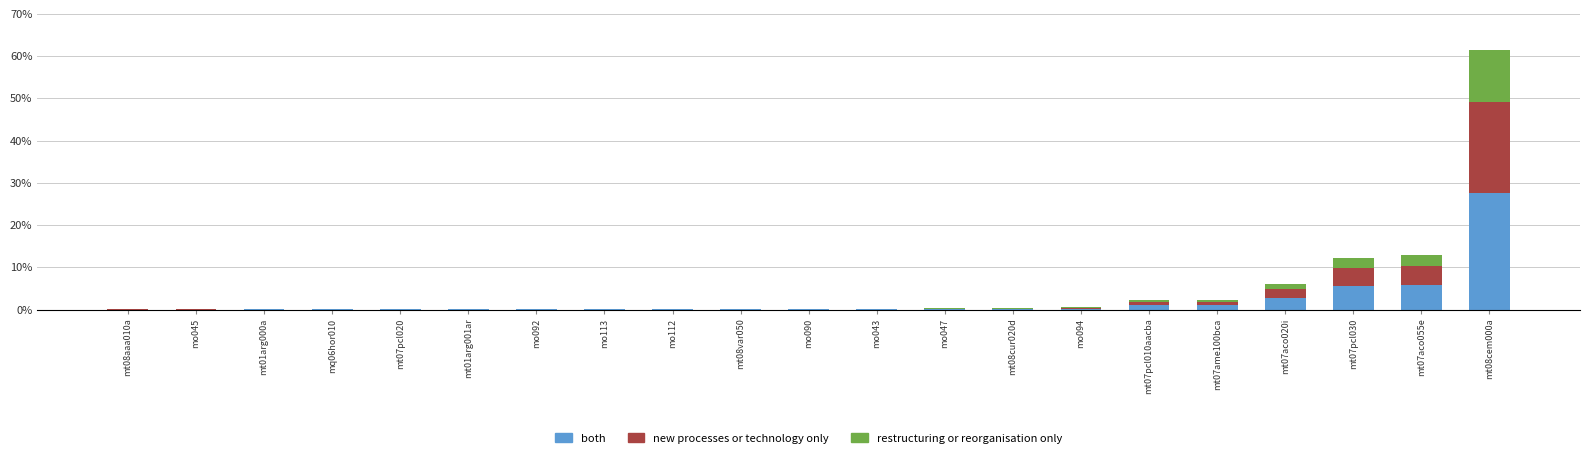

The both series shows 1.0 at mt07pcl010aacba. True or false?

True